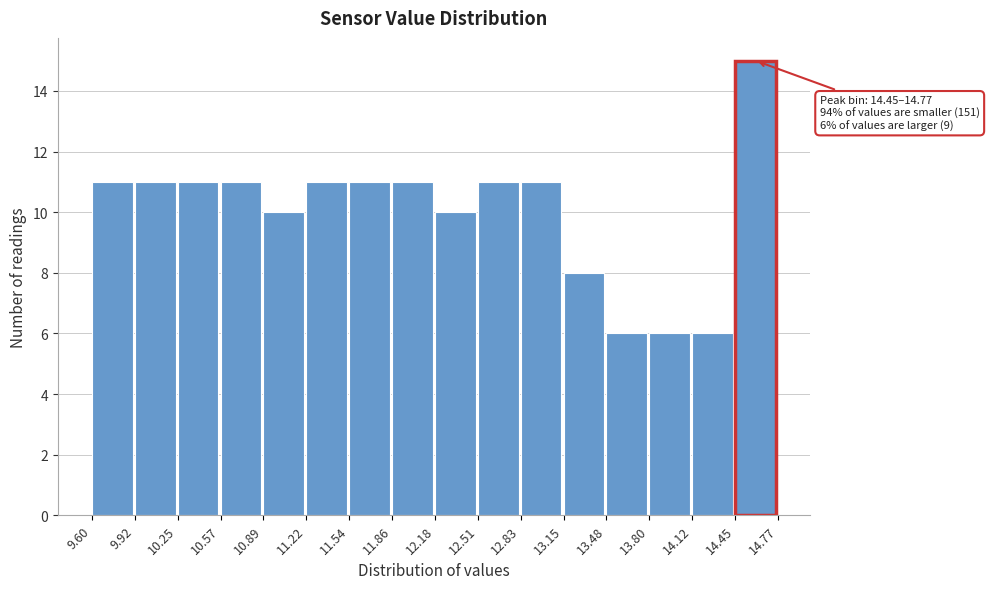

Over which range of the x-axis is the bar tallest?

14.45 to 14.77